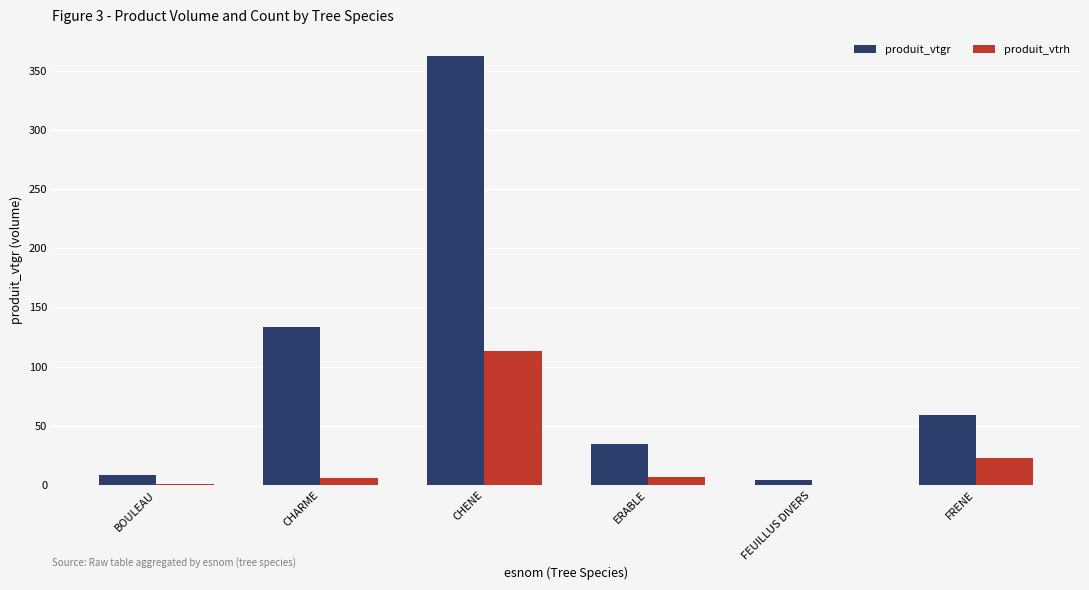

How many groups of bars are there?

6